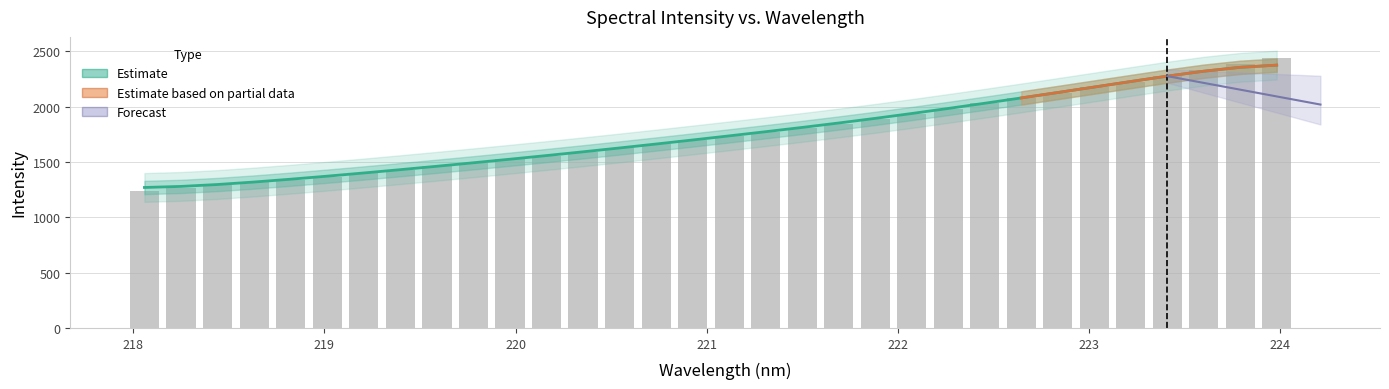

What is the value of the 23rd bar from the left?

1980.6